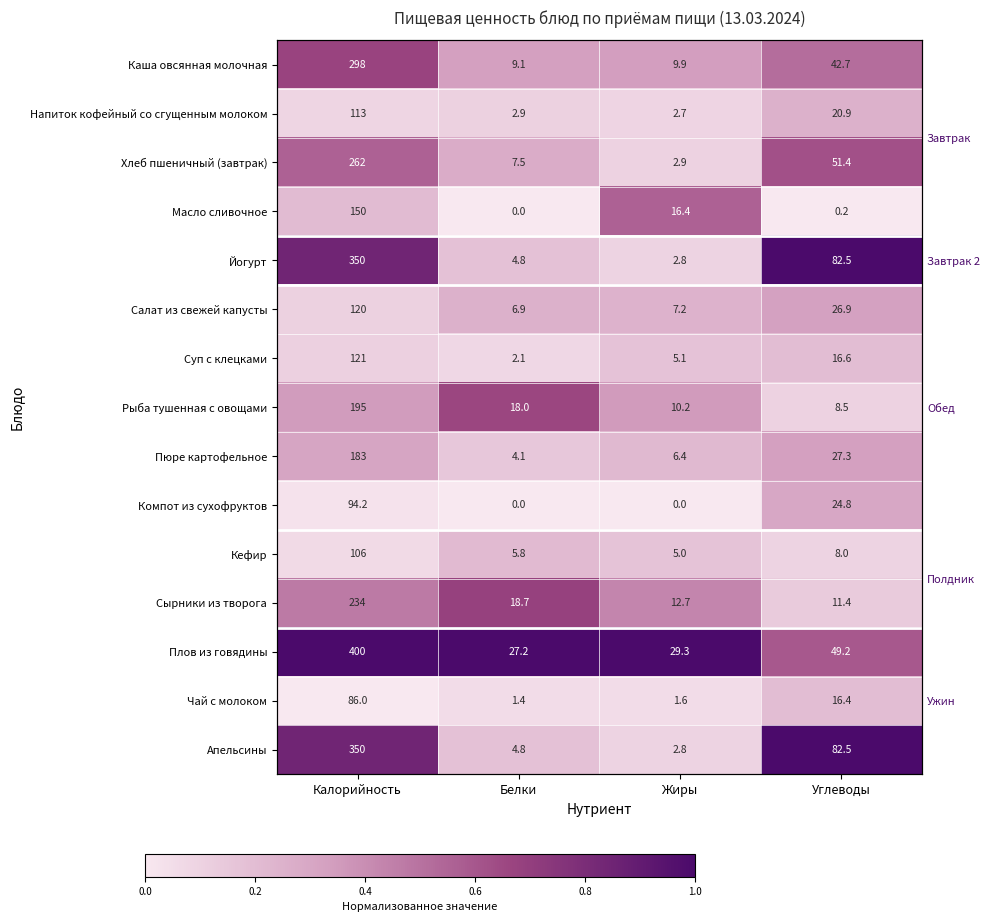

At how many categories does at least one series exceed 0?

4